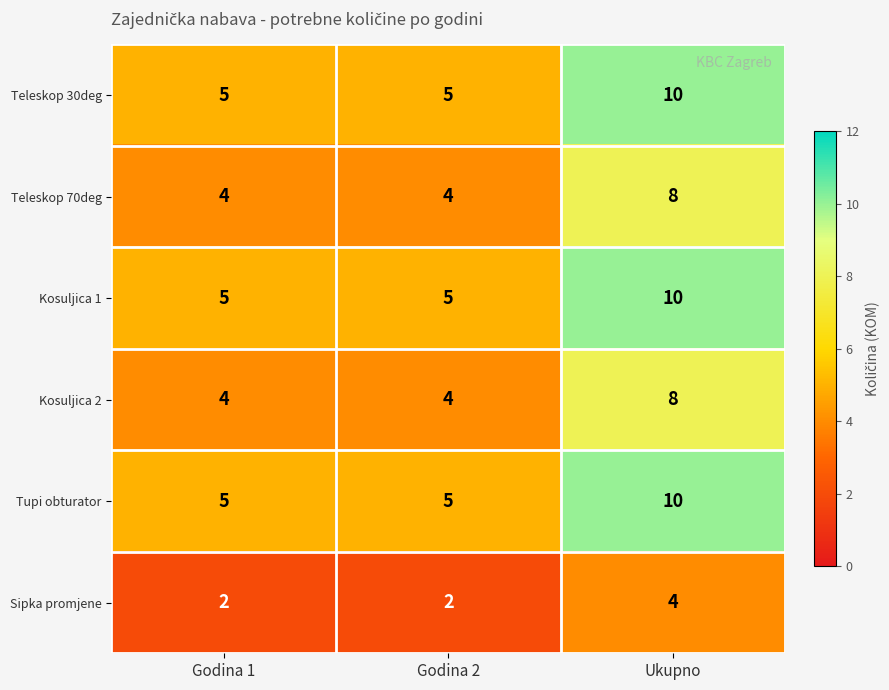

Which category has the highest value in the Kosuljica 2 series?

Ukupno